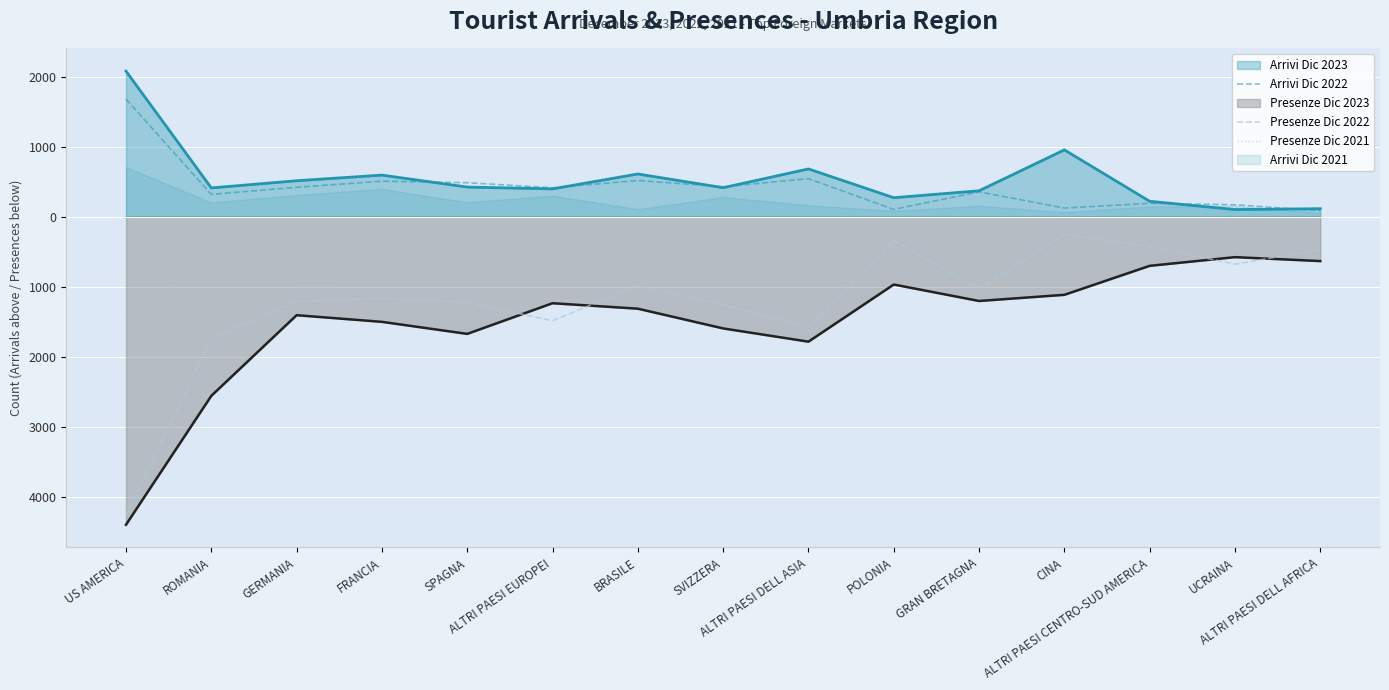

What is the difference between the maximum and minimum values in the Presenze Dic 2021 series?

1348